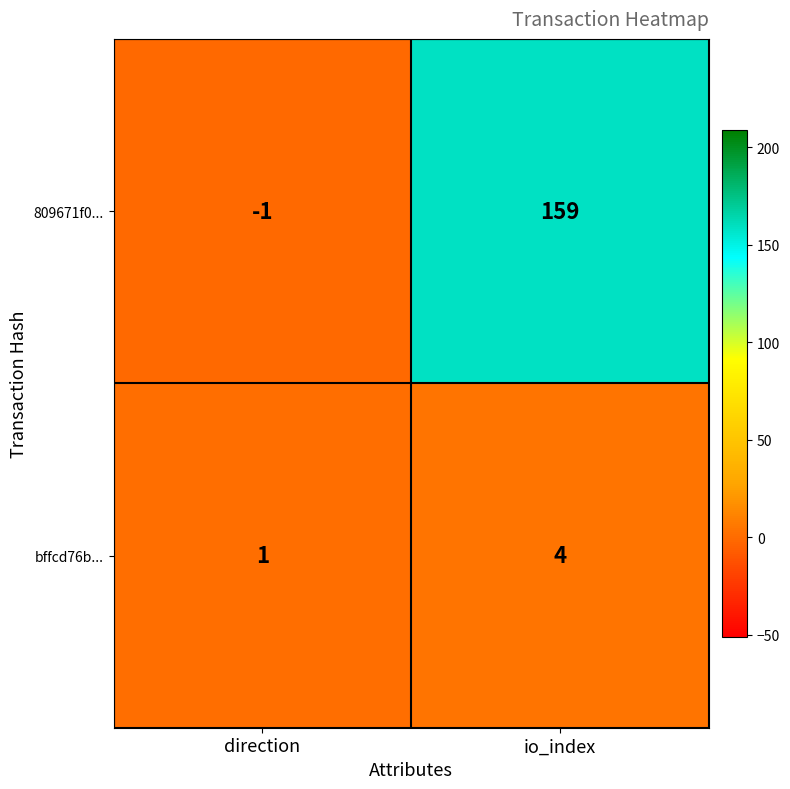

Which series changed the most between direction and io_index?

809671f0...